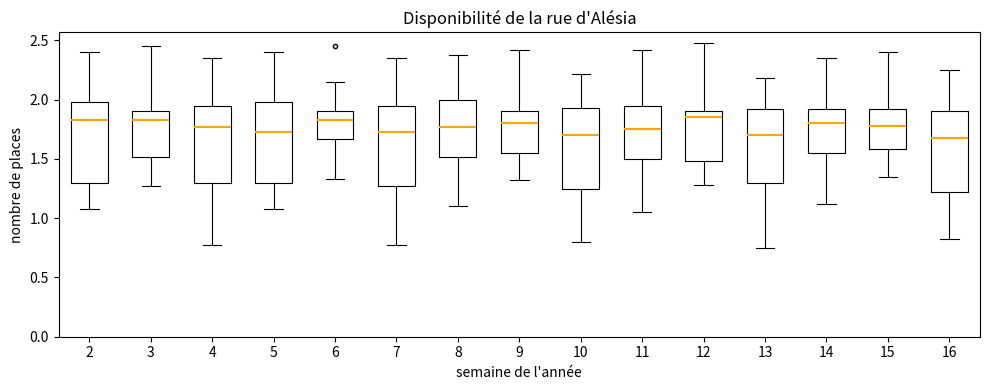

Where does the median line of the box at x = 5 sit on the y-axis? The values are not printed on the chart, so give them approximately, as read against the axis.

1.75